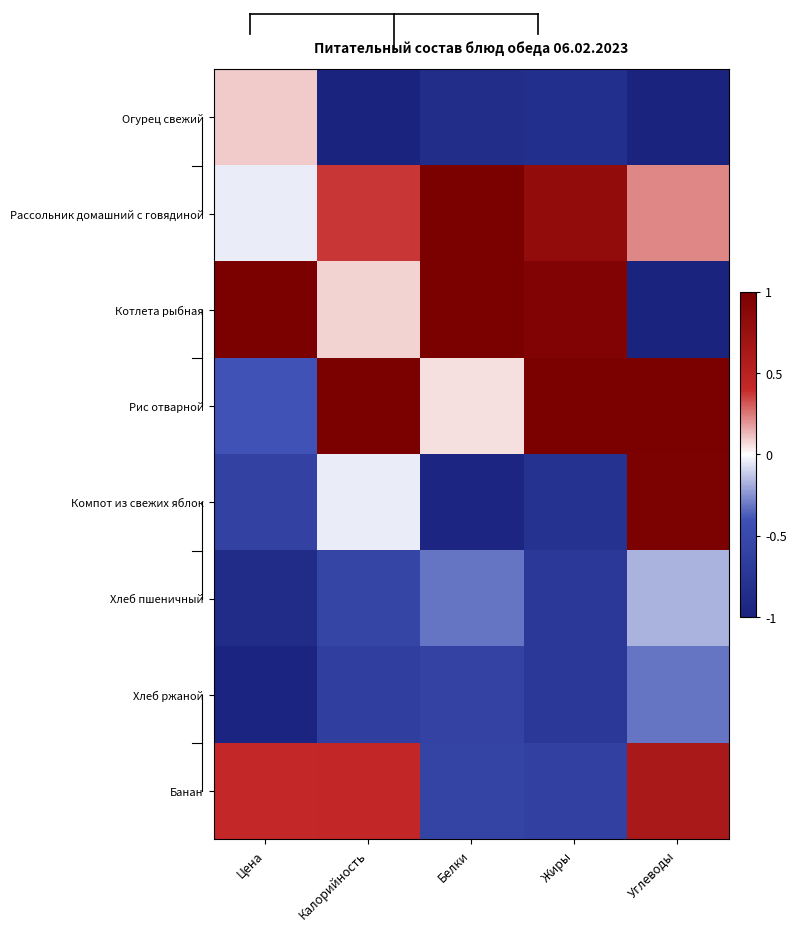

Rank the series by their maximum value, from lowest to highest.

Хлеб ржаной, Хлеб пшеничный, Огурец свежий, Банан, Компот из свежих яблок, Рассольник домашний с говядиной, Котлета рыбная, Рис отварной